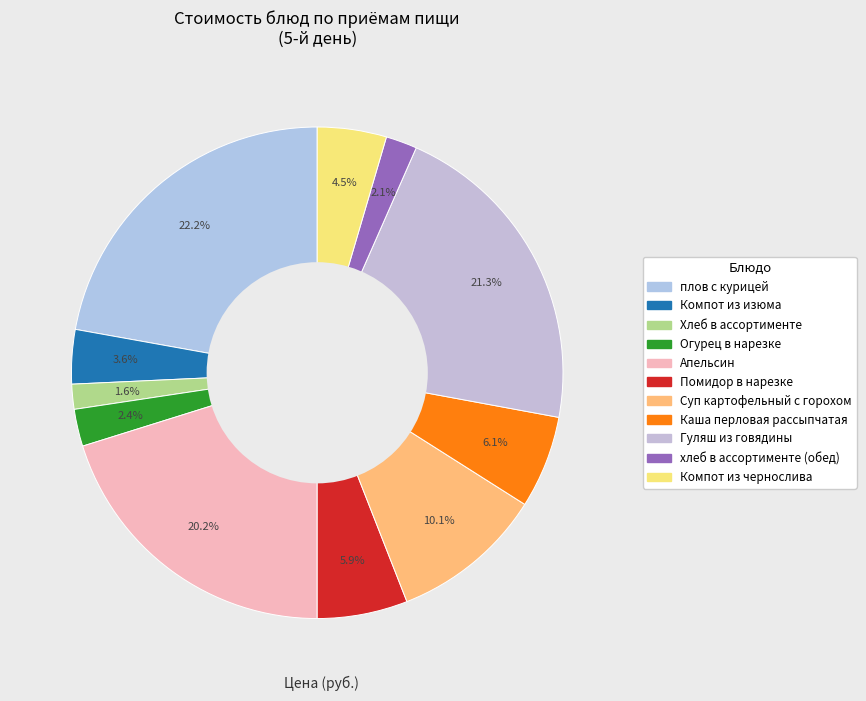

Does хлеб в ассортименте (обед) represent more than half of the total?

No